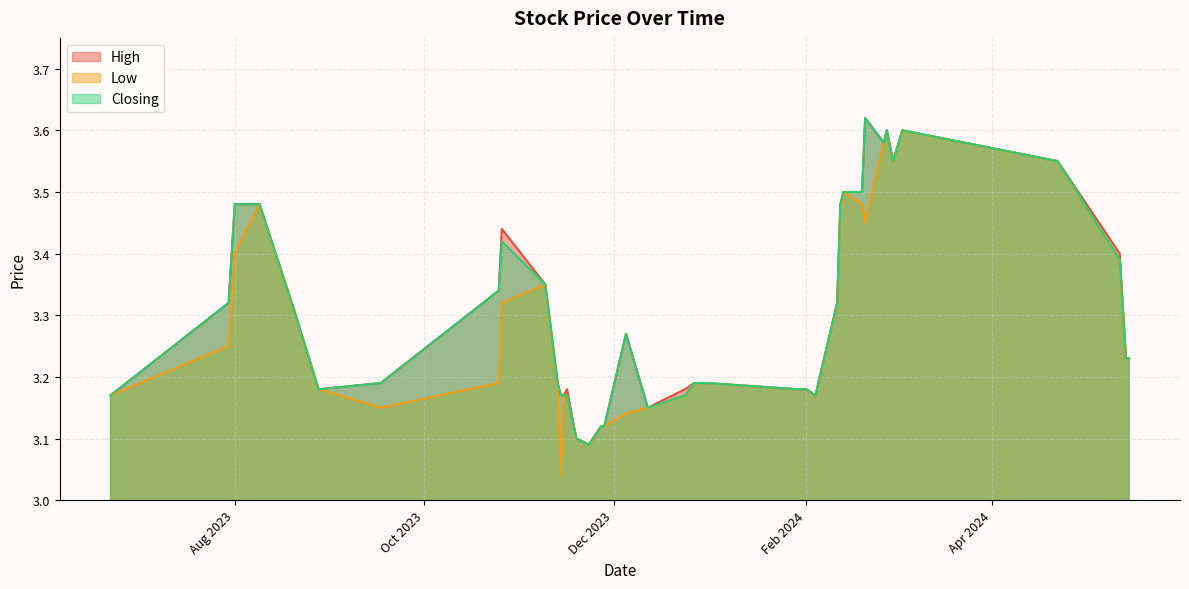

Which series changed the most between 14/11/2023 and 01/08/2023?

Low